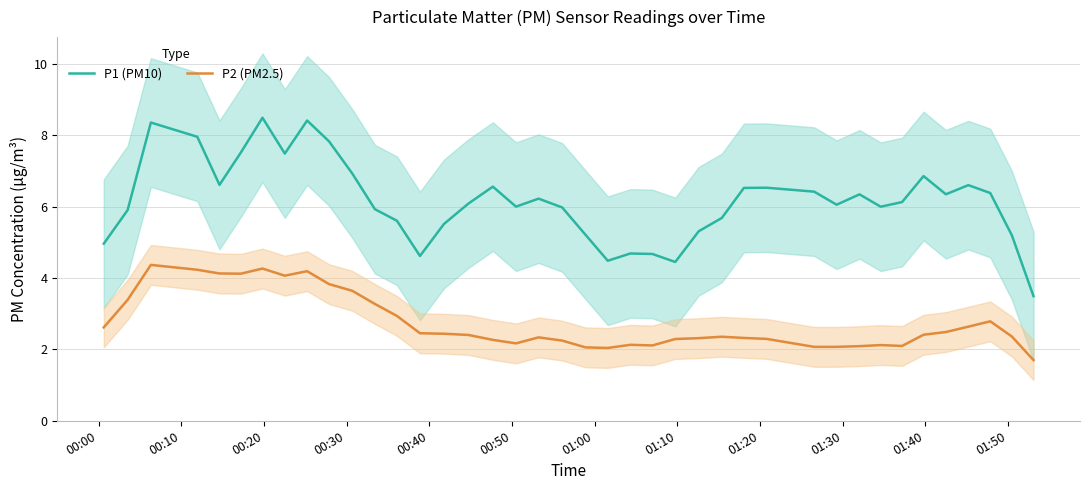

List the series in order of their peak value, highest first.

P1 (PM10), P2 (PM2.5)